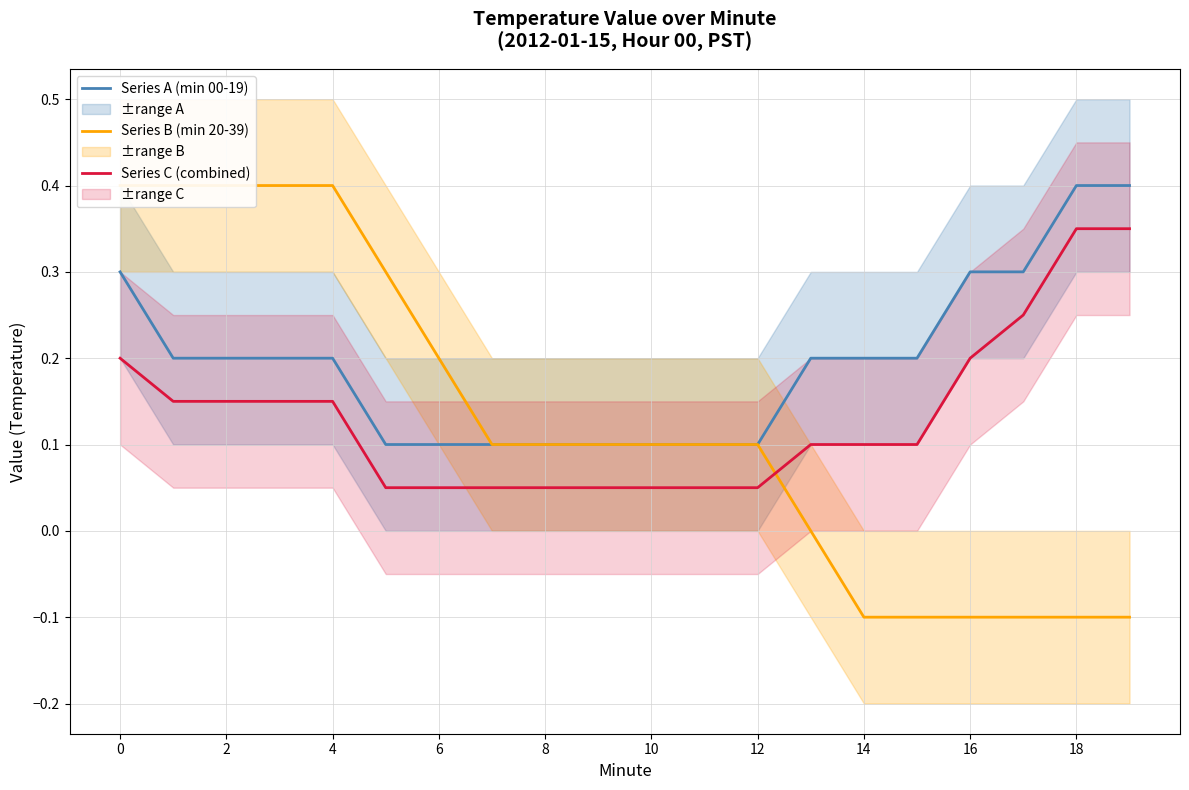

How many series are shown in this chart?

3